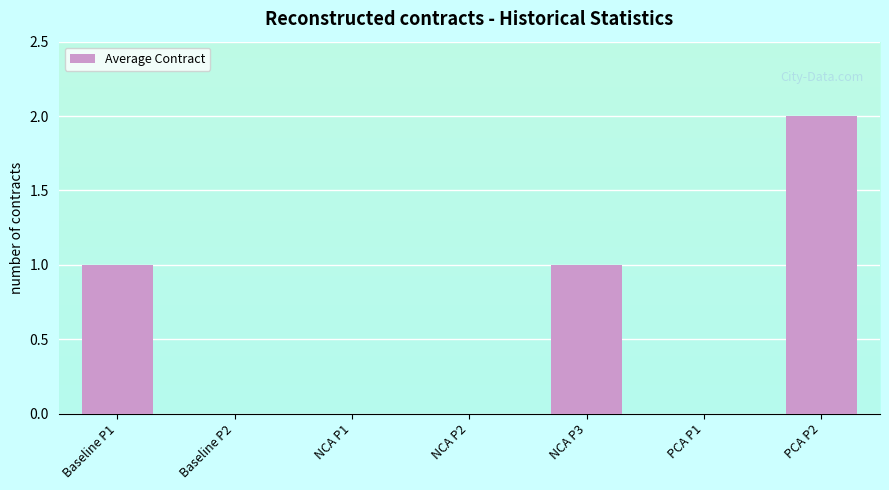

Is it true that the value at NCA P3 is 1?

True